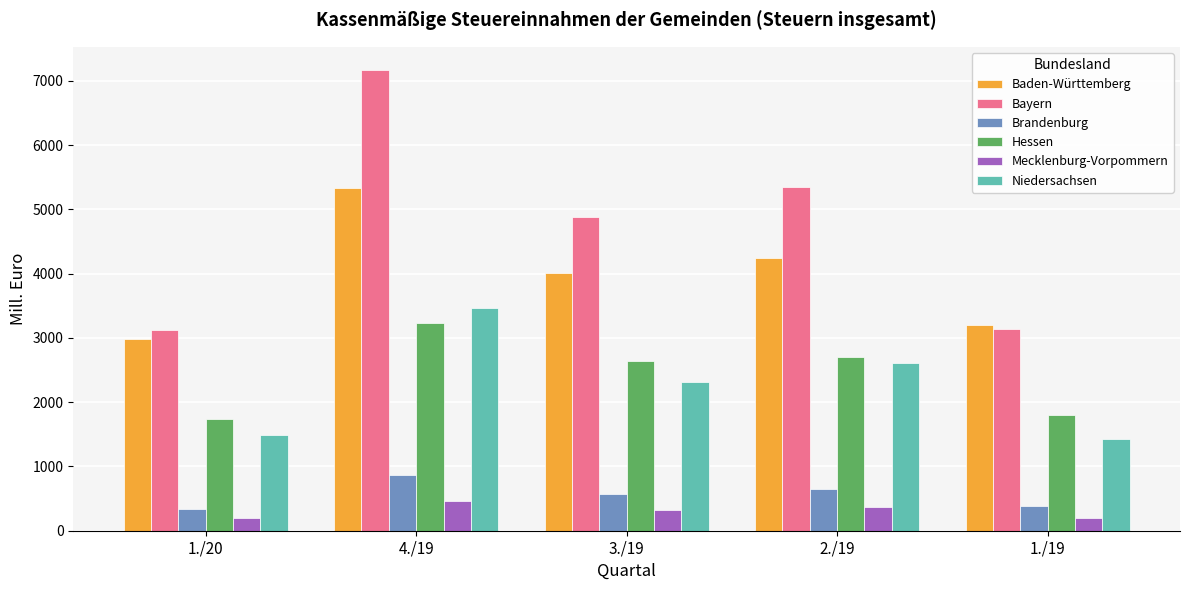

What is the greatest value displayed?

7169.9